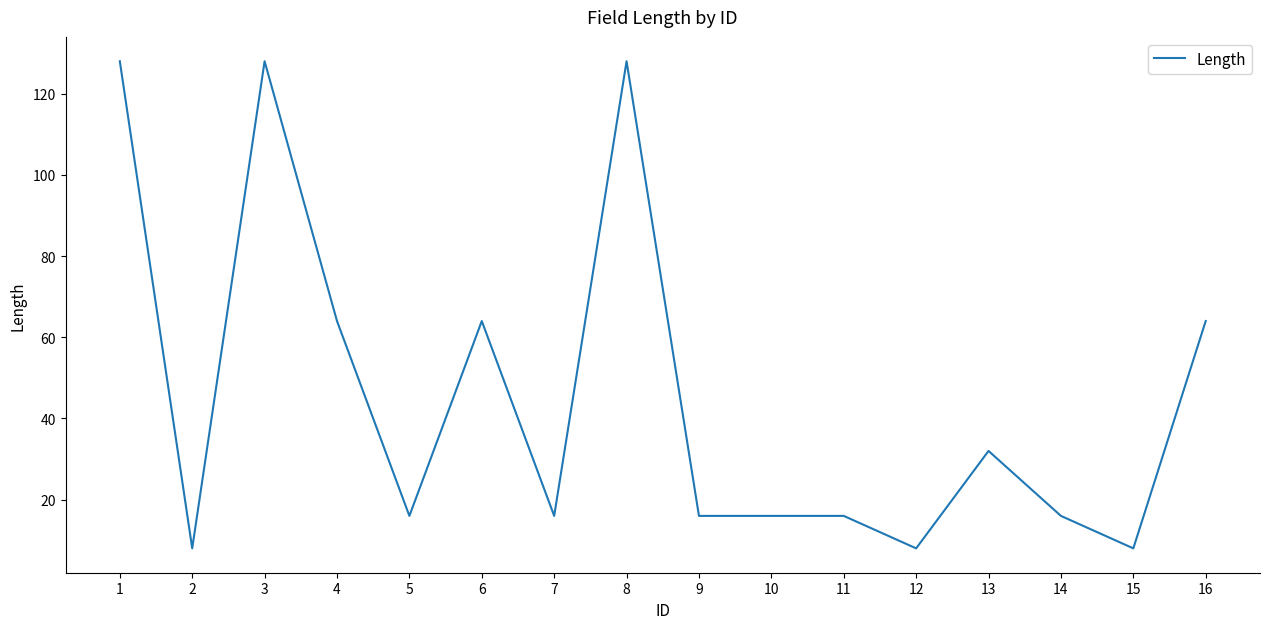

The chart shows a value of 64 at 16. True or false?

True